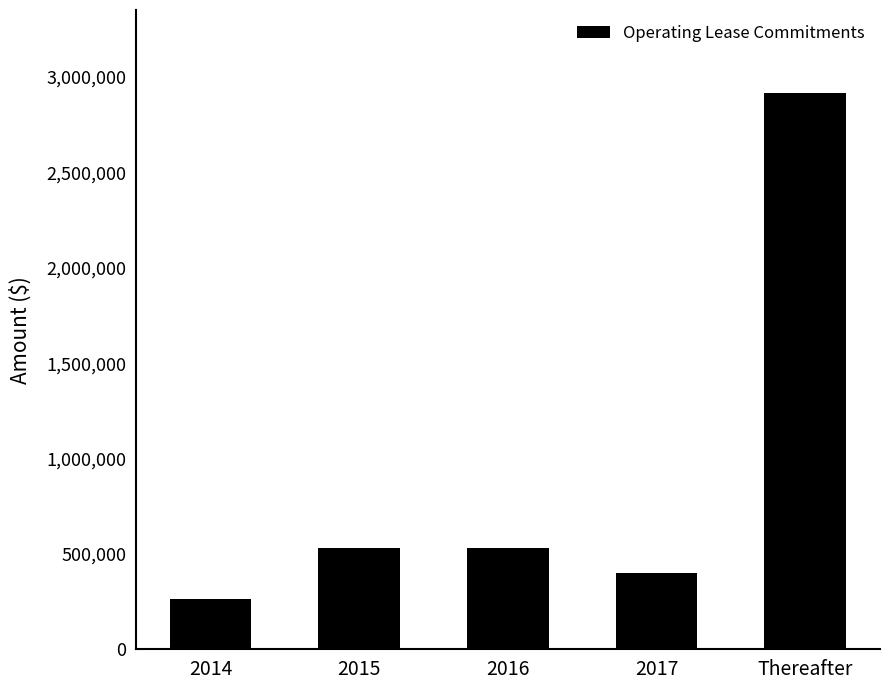

What is the difference between the maximum and minimum values?

2649203